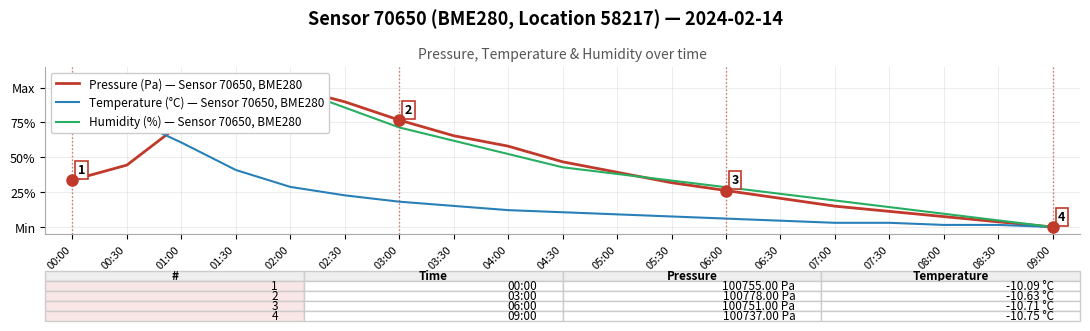

Reading left to right, what are all the values shown in this chart?

Pressure (Pa) — Sensor 70650, BME280: 00:00=0.3	00:30=0.4	01:00=0.7	01:30=0.8	02:00=1.0	02:30=0.9	03:00=0.8	03:30=0.7	04:00=0.6	04:30=0.5	05:00=0.4	05:30=0.3	06:00=0.3	06:30=0.2	07:00=0.1	07:30=0.1	08:00=0.1	08:30=0.0	09:00=0.0
Temperature (°C) — Sensor 70650, BME280: 00:00=1.0	00:30=0.8	01:00=0.6	01:30=0.4	02:00=0.3	02:30=0.2	03:00=0.2	03:30=0.2	04:00=0.1	04:30=0.1	05:00=0.1	05:30=0.1	06:00=0.1	06:30=0.0	07:00=0.0	07:30=0.0	08:00=0.0	08:30=0.0	09:00=0.0
Humidity (%) — Sensor 70650, BME280: 00:00=1.0	00:30=1.0	01:00=1.0	01:30=0.9	02:00=1.0	02:30=0.9	03:00=0.7	03:30=0.6	04:00=0.5	04:30=0.4	05:00=0.4	05:30=0.3	06:00=0.3	06:30=0.2	07:00=0.2	07:30=0.1	08:00=0.1	08:30=0.0	09:00=0.0